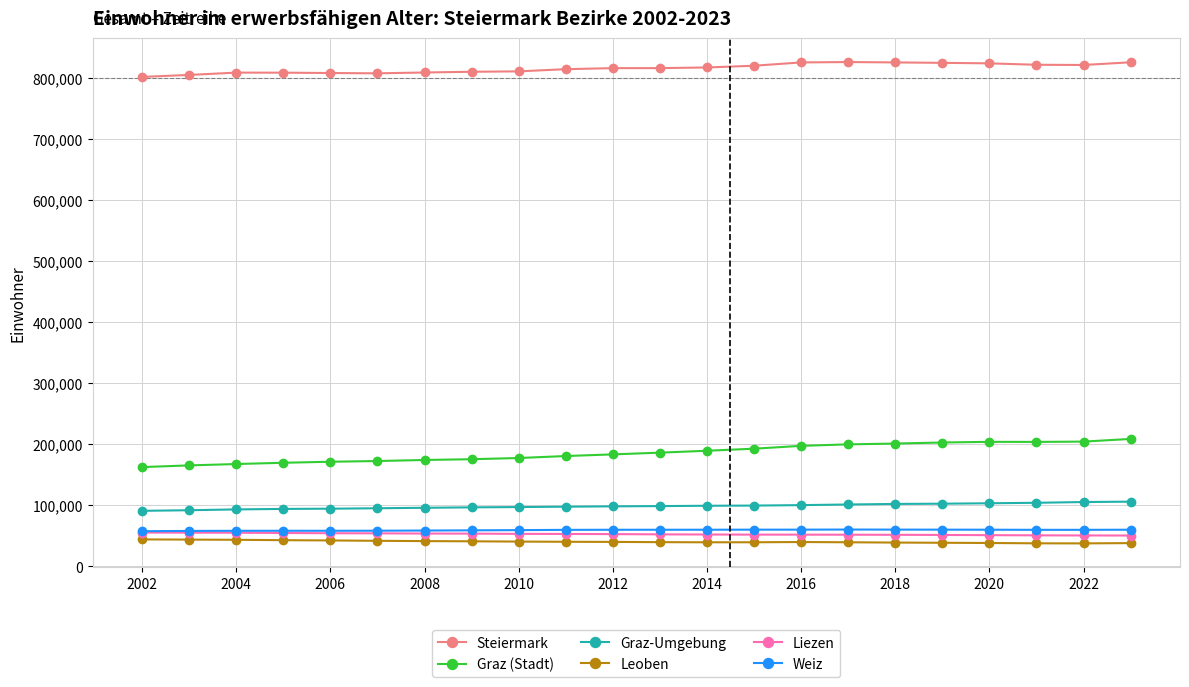

Which series has the largest total across all categories?

Steiermark